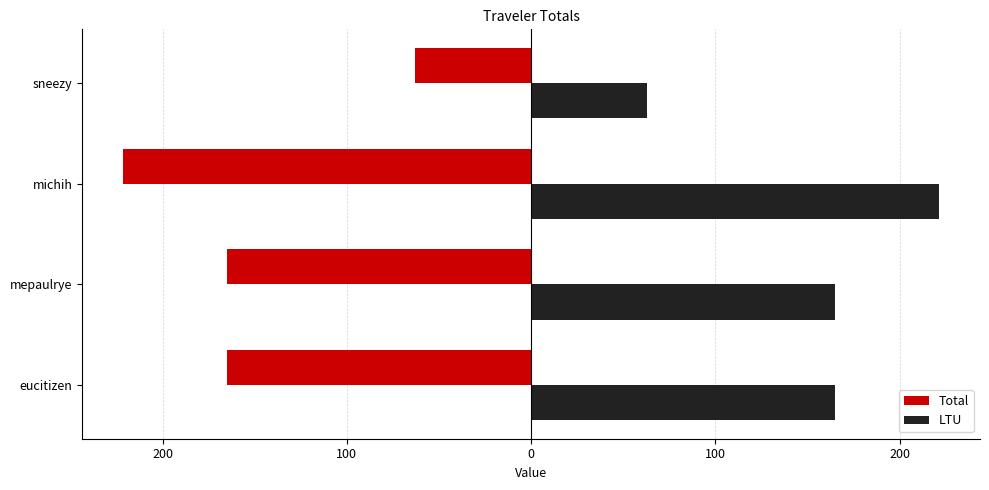

What are all the series names shown in the legend?

Total, LTU